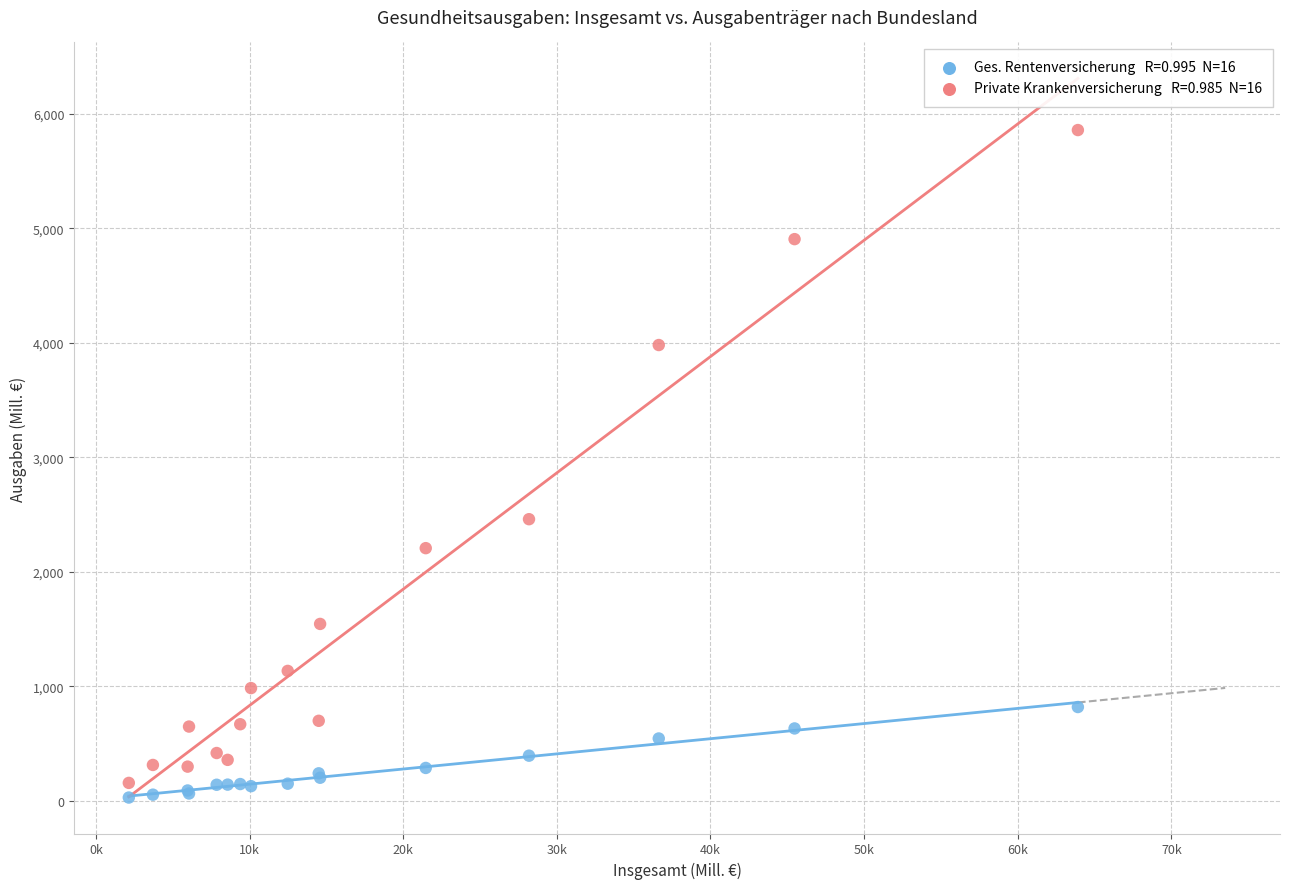

Across all series, what Y value is closest to 2942?

2458.8